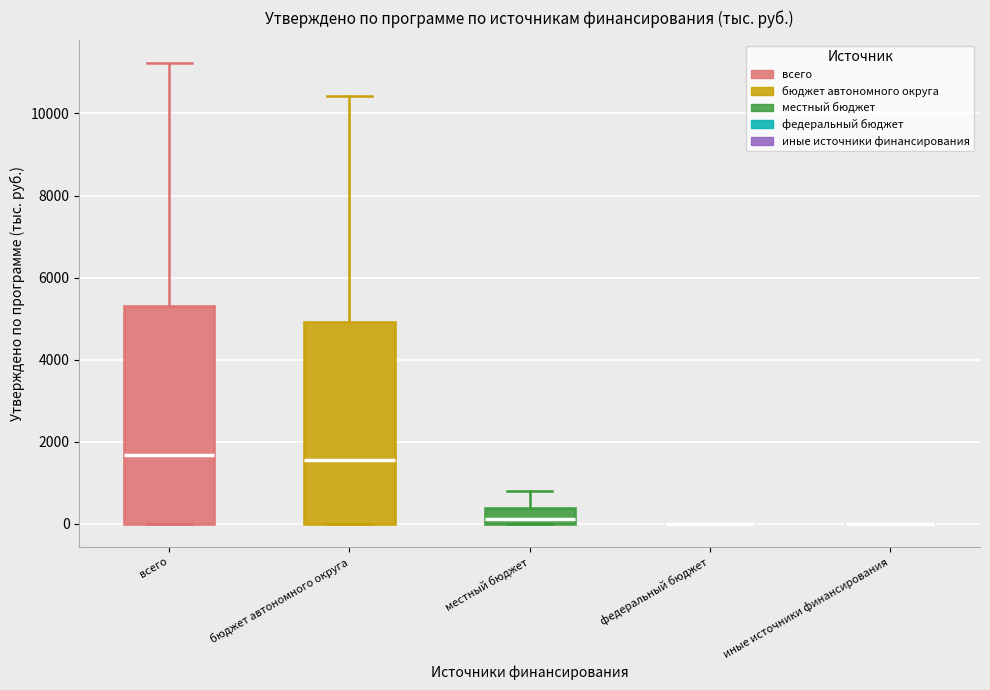

Reading left to right, transcribe this box plot: for each box, give where its median line is, the range the box spans, and where its two whiskers end, as read against the y-axis. The values are not printed on the chart, so give them approximately, as read against the axis.

всего: median 1600, box 0 to 5200, whiskers 0 to 11200
бюджет автономного округа: median 1600, box 0 to 5000, whiskers 0 to 10400
местный бюджет: median 200, box 0 to 400, whiskers 0 to 800
федеральный бюджет: box collapsed to a line at 0, whiskers 0 to 0
иные источники финансирования: box collapsed to a line at 0, whiskers 0 to 0